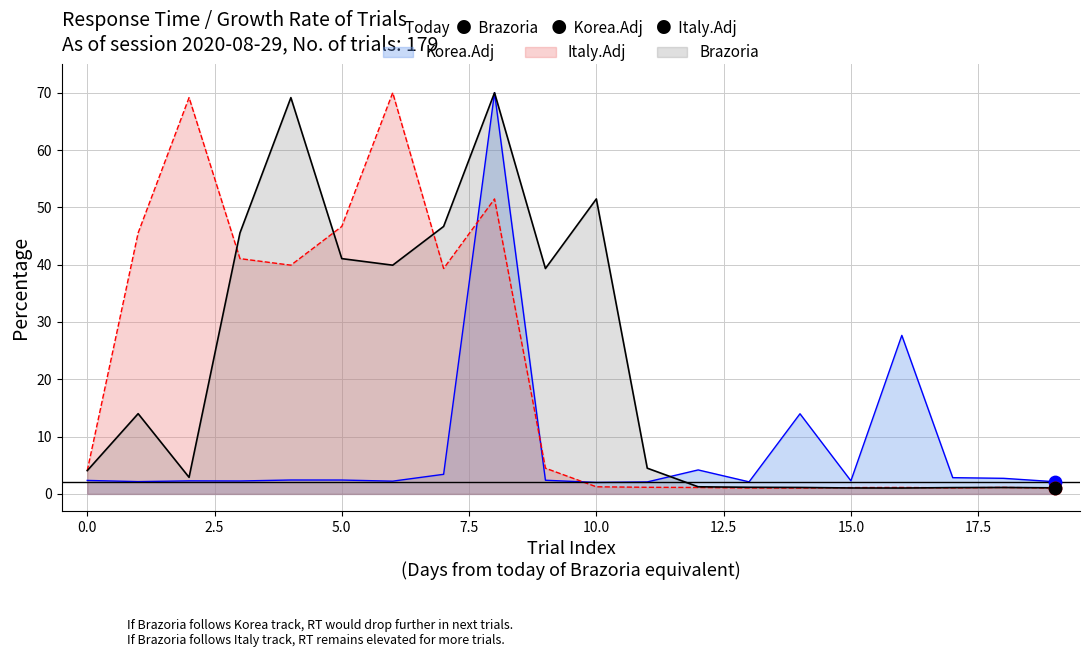

Which series reaches the minimum Y coordinate?

Brazoria